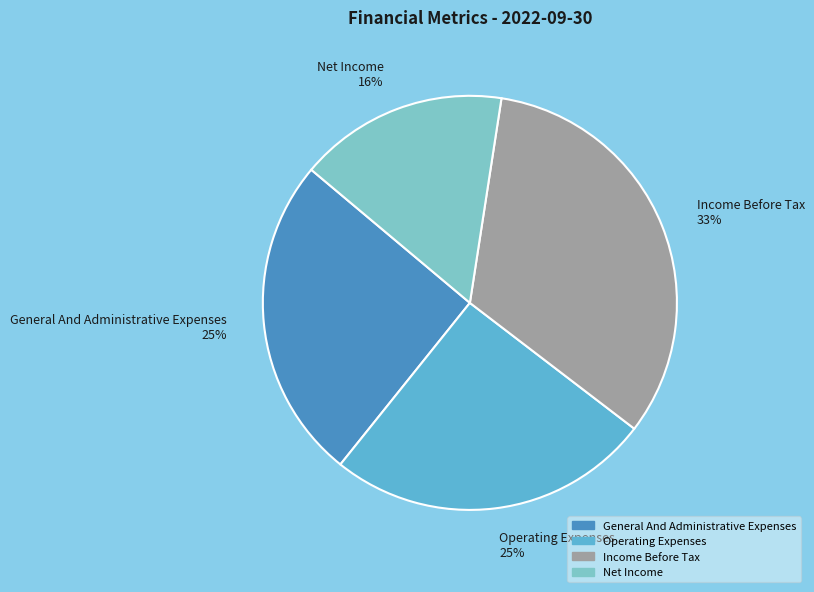

Approximately how many times larger is the value at Income Before Tax 33% compared to General And Administrative Expenses 25%?

1.3